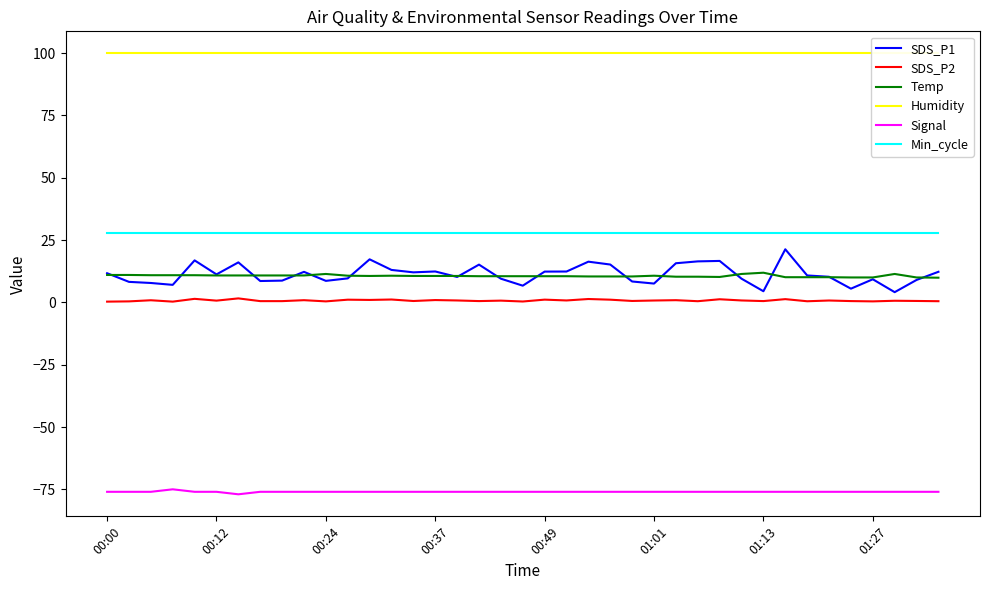

Reading left to right, what are all the values shown in this chart?

SDS_P1: 11.7	8.2	7.8	7.0	16.9	11.2	16.1	8.6	8.7	12.2	8.6	9.6	17.3	13.0	12.1	12.4	10.2	15.2	9.5	6.7	12.3	12.4	16.3	15.2	8.4	7.5	15.7	16.4	16.6	9.5	4.5	21.3	10.8	10.3	5.5	9.3	4.1	9.0	12.3
SDS_P2: 0.3	0.4	0.8	0.3	1.4	0.7	1.6	0.5	0.5	0.9	0.4	1.1	1.0	1.1	0.6	0.9	0.8	0.5	0.7	0.3	1.1	0.8	1.4	1.1	0.6	0.8	0.9	0.5	1.2	0.8	0.5	1.3	0.5	0.8	0.5	0.4	0.7	0.6	0.5
Temp: 11.0	11.0	10.9	10.9	10.9	10.8	10.8	10.8	10.8	10.8	11.4	10.7	10.6	10.7	10.6	10.6	10.6	10.5	10.5	10.5	10.5	10.5	10.4	10.4	10.4	10.7	10.3	10.3	10.2	11.4	11.9	10.1	10.1	10.1	10.0	10.0	11.4	10.0	9.9
Humidity: 99.9	99.9	99.9	99.9	99.9	99.9	99.9	99.9	99.9	99.9	99.9	99.9	99.9	99.9	99.9	99.9	99.9	99.9	99.9	99.9	99.9	99.9	99.9	99.9	99.9	99.9	99.9	99.9	99.9	99.9	99.9	99.9	99.9	99.9	99.9	99.9	99.9	99.9	99.9
Signal: -76.0	-76.0	-76.0	-75.0	-76.0	-76.0	-77.0	-76.0	-76.0	-76.0	-76.0	-76.0	-76.0	-76.0	-76.0	-76.0	-76.0	-76.0	-76.0	-76.0	-76.0	-76.0	-76.0	-76.0	-76.0	-76.0	-76.0	-76.0	-76.0	-76.0	-76.0	-76.0	-76.0	-76.0	-76.0	-76.0	-76.0	-76.0	-76.0
Min_cycle: 28.0	28.0	28.0	28.0	28.0	28.0	28.0	28.0	28.0	28.0	28.0	28.0	28.0	28.0	28.0	28.0	28.0	28.0	28.0	28.0	28.0	28.0	28.0	28.0	28.0	28.0	28.0	28.0	28.0	28.0	28.0	28.0	28.0	28.0	28.0	28.0	28.0	28.0	28.0